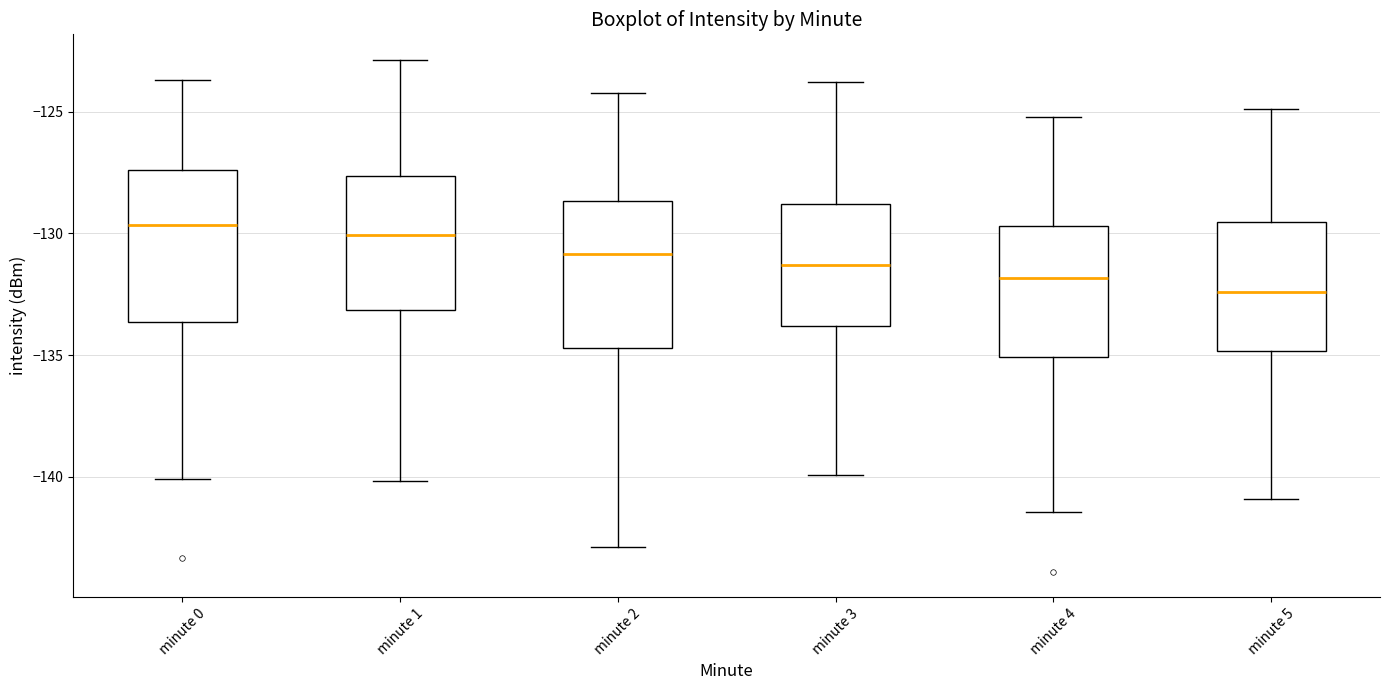

Where does the median line of the box for minute 3 sit on the y-axis? The values are not printed on the chart, so give them approximately, as read against the axis.

-131.5